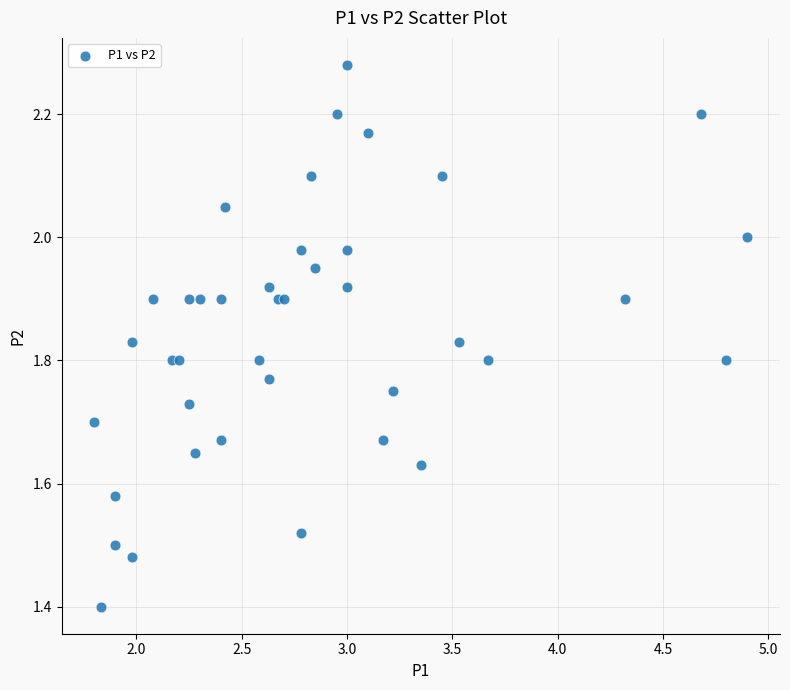

What Y value in the scatter plot is closest to 1?

1.4